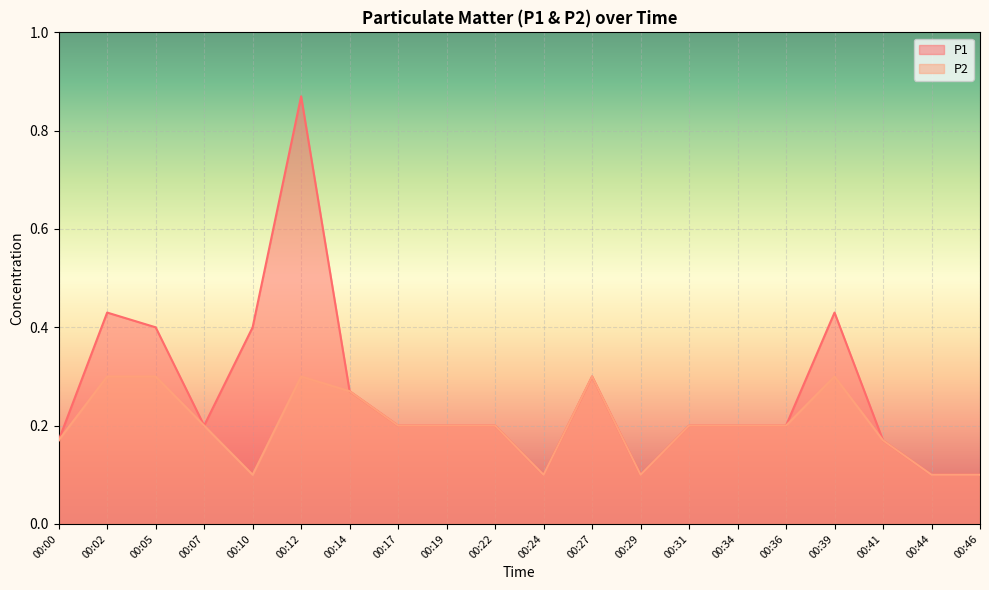

At which category does P2 reach its first local valley?

00:10